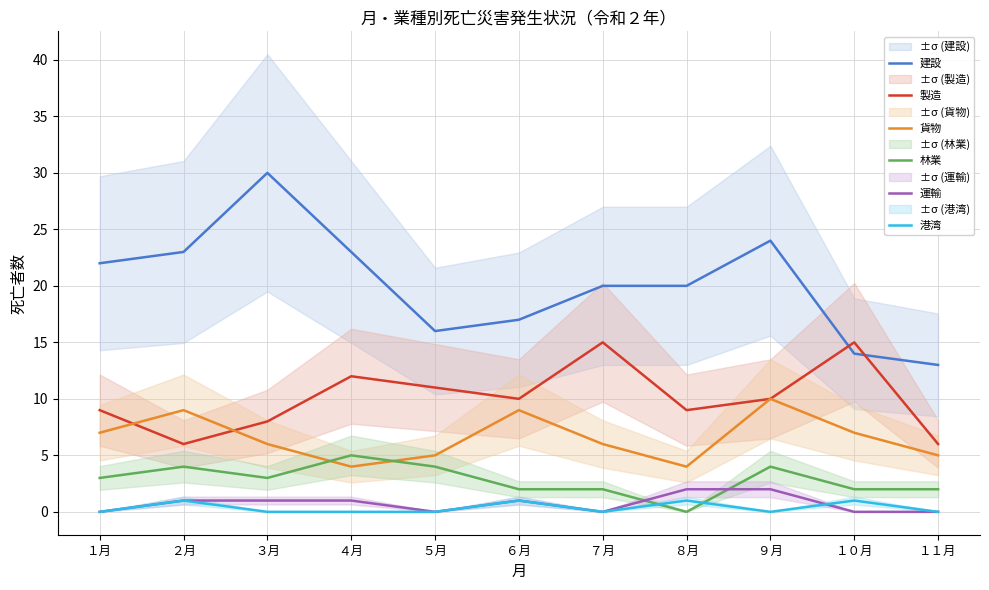

Rank the series by their maximum value, from highest to lowest.

建設, 製造, 貨物, 林業, 運輸, 港湾